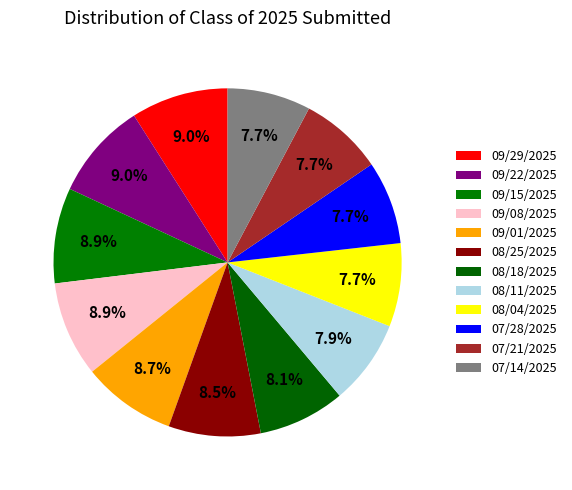

To the nearest percent, what percentage of the pie is 07/21/2025?

8%